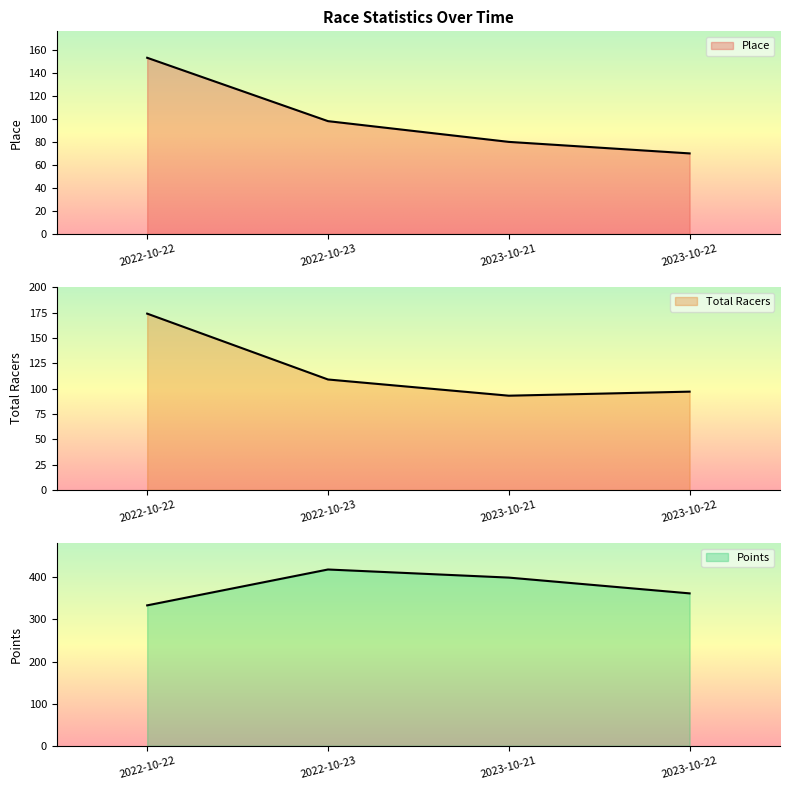

Reading left to right, what are all the values shown in this chart?

Place: 2022-10-22=153.0	2022-10-23=98.0	2023-10-21=80.0	2023-10-22=70.0
Total Racers: 2022-10-22=174.0	2022-10-23=109.0	2023-10-21=93.0	2023-10-22=97.0
Points: 2022-10-22=333.4	2022-10-23=418.6	2023-10-21=399.3	2023-10-22=361.9